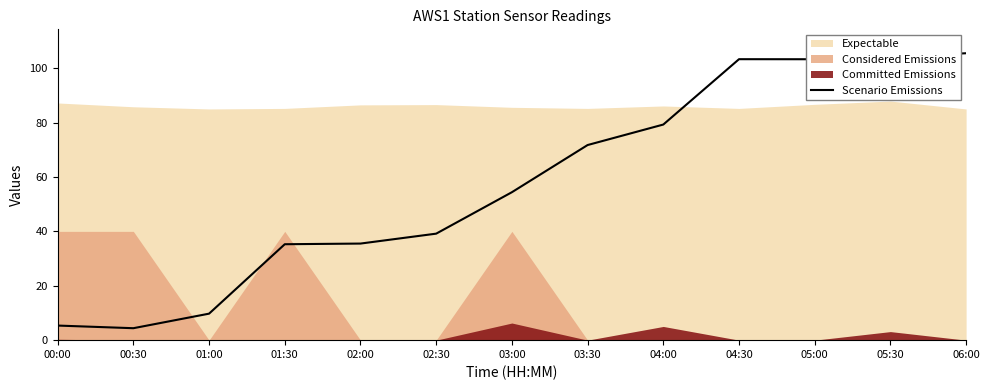

List the labels in order of value, smallest first.

00:30, 00:00, 01:00, 01:30, 02:00, 02:30, 03:00, 03:30, 04:00, 05:00, 04:30, 05:30, 06:00